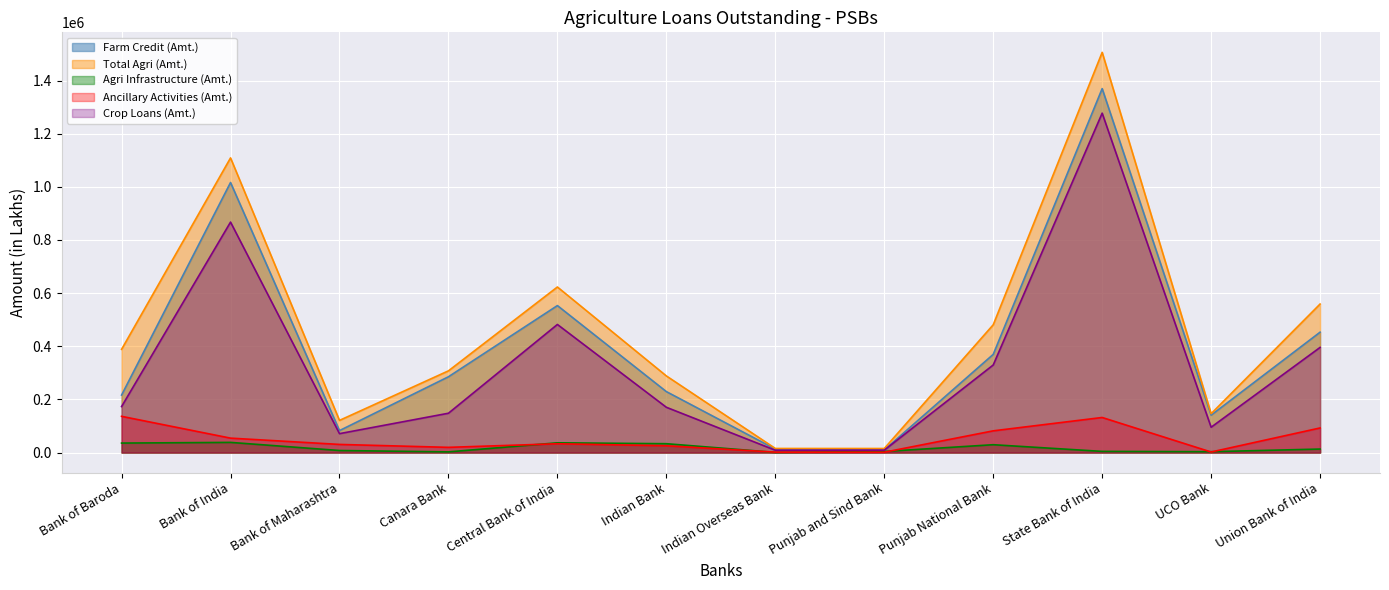

At which category is the sum across all series the highest?

State Bank of India